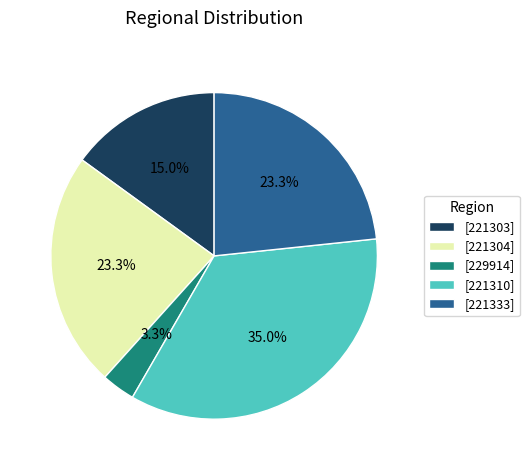

What portion of the pie excludes [229914]?

96.7%